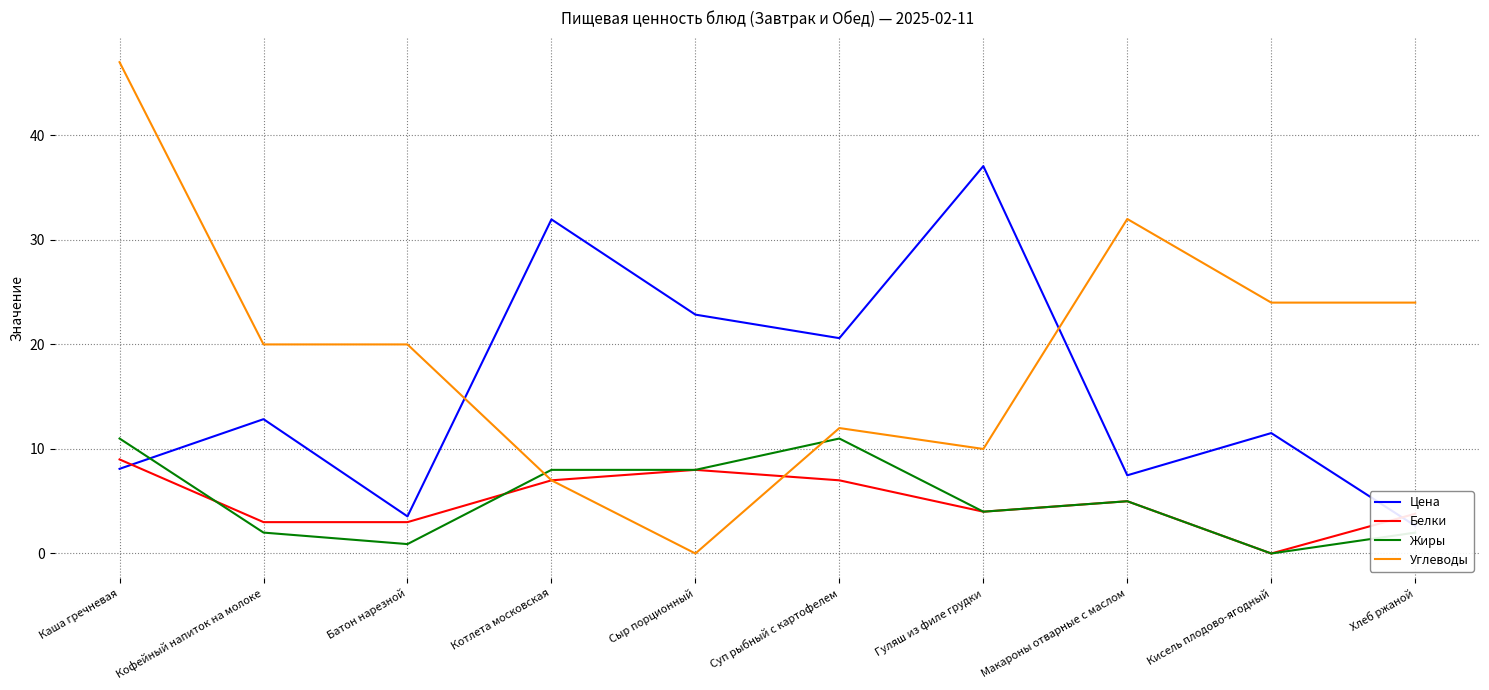

What position from the right is Котлета московская?

7